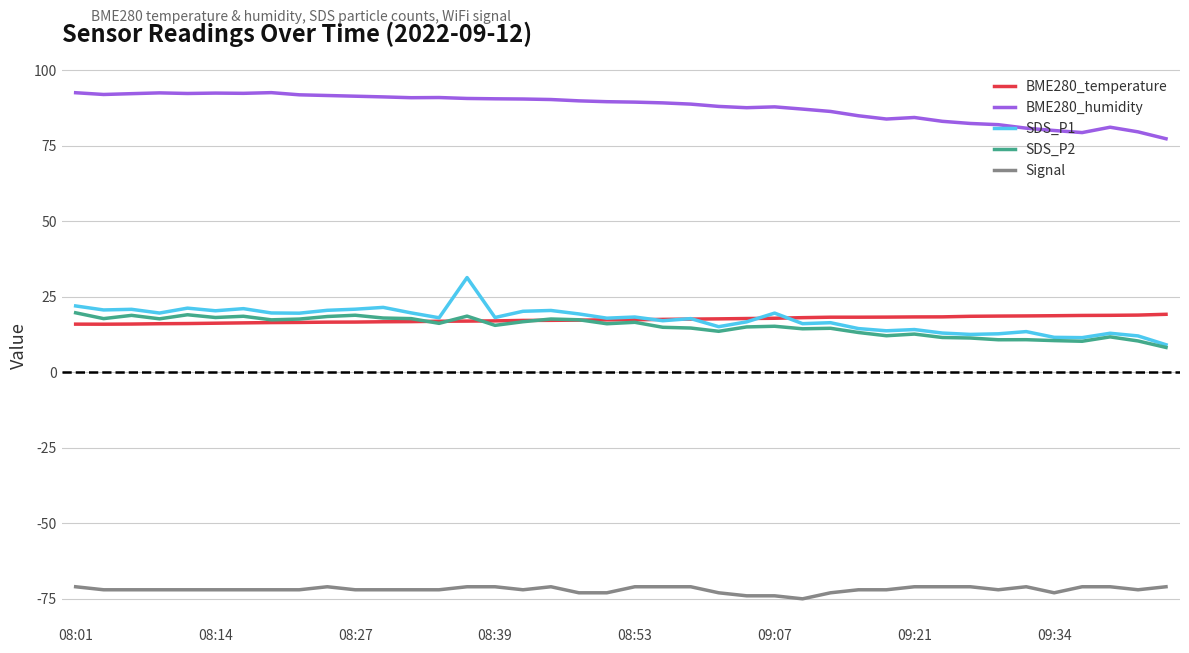

What is the highest value of the Signal series?

-71.0